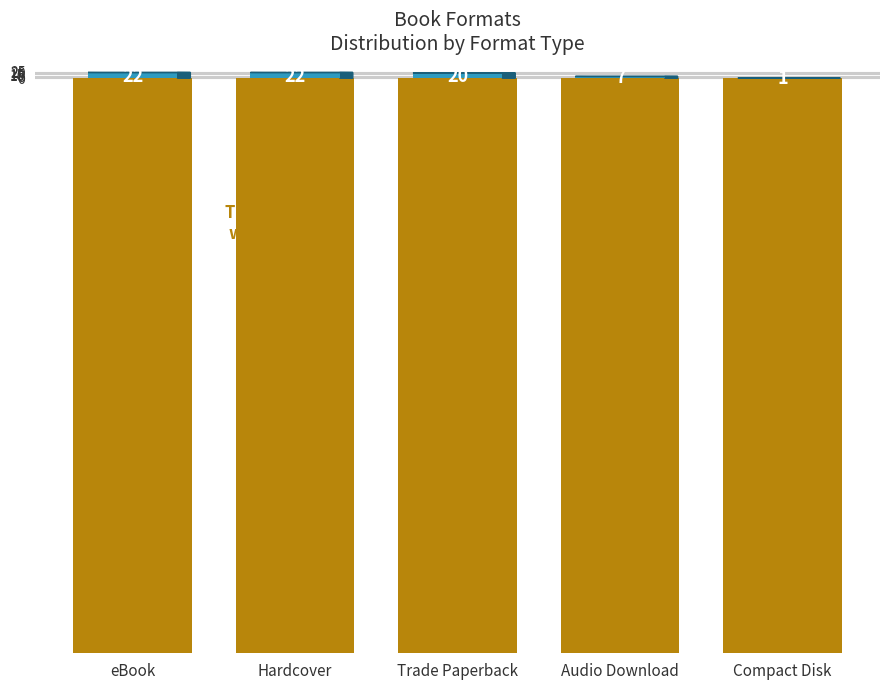

Does the chart contain stacked bars?

No